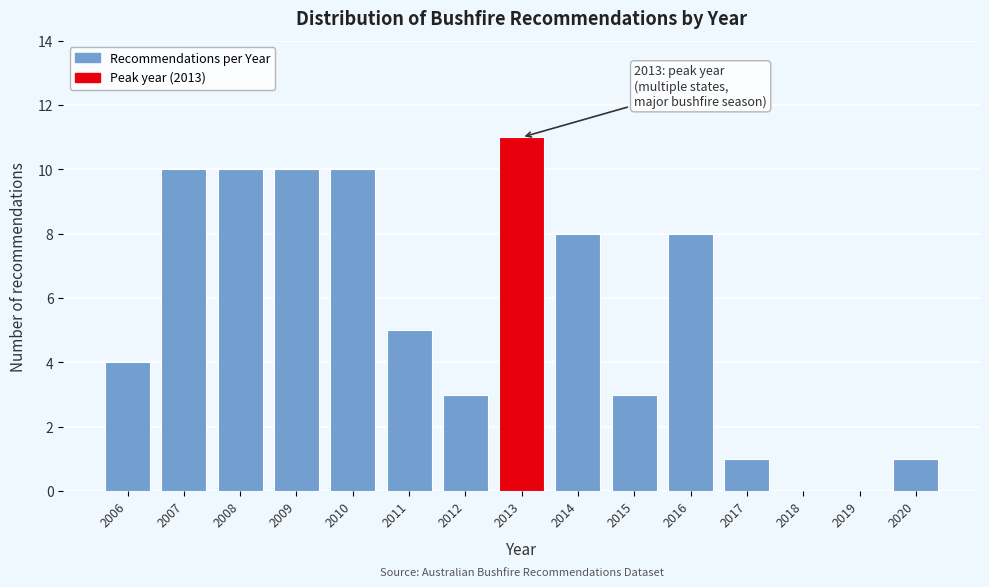

Reading left to right, extract all data points from this chart.

2006=4	2007=10	2008=10	2009=10	2010=10	2011=5	2012=3	2013=11	2014=8	2015=3	2016=8	2017=1	2018=0	2019=0	2020=1